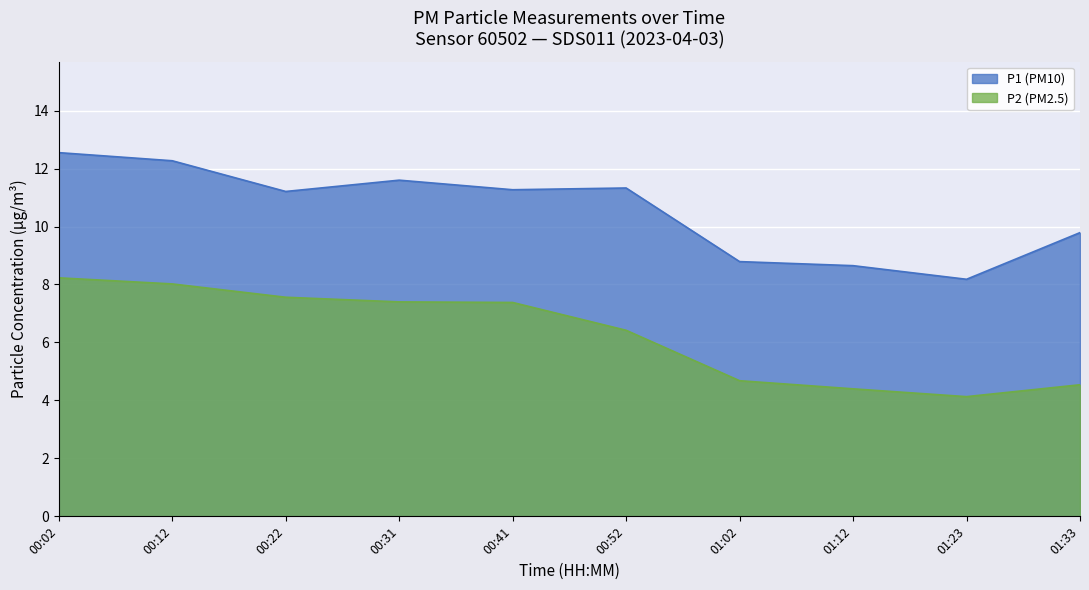

What is the difference between the maximum and minimum values in the P1 (PM10) series?

4.4